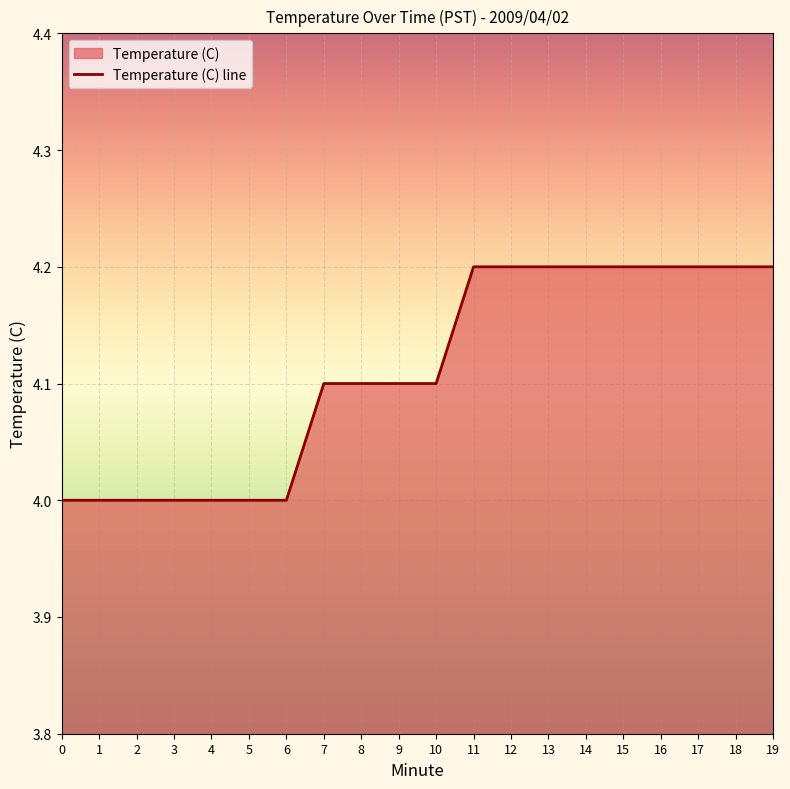

Rank the categories by value from lowest to highest.

0, 1, 2, 3, 4, 5, 6, 7, 8, 9, 10, 11, 12, 13, 14, 15, 16, 17, 18, 19